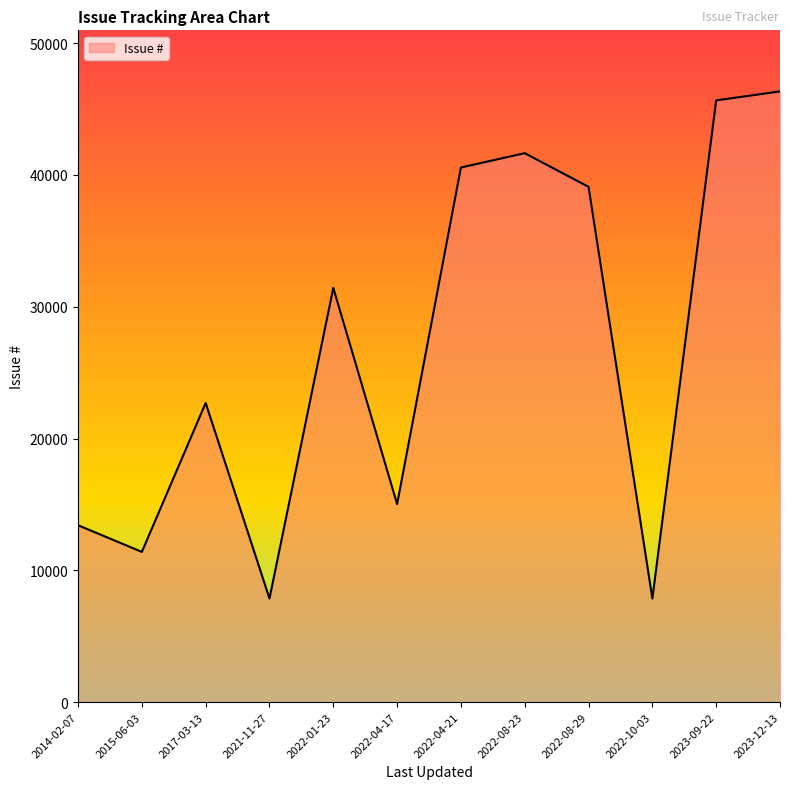

Is it true that the value at 2014-02-07 is 13421?

True